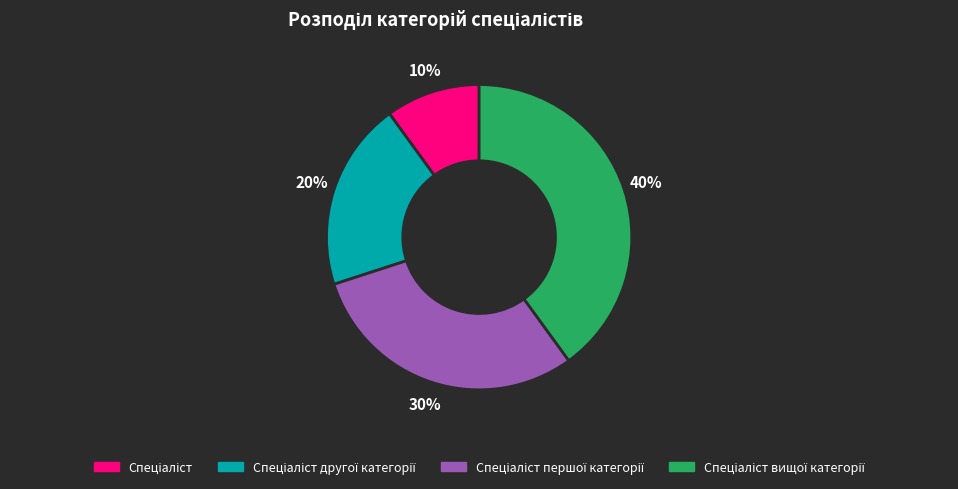

Is there a majority slice in this chart?

No